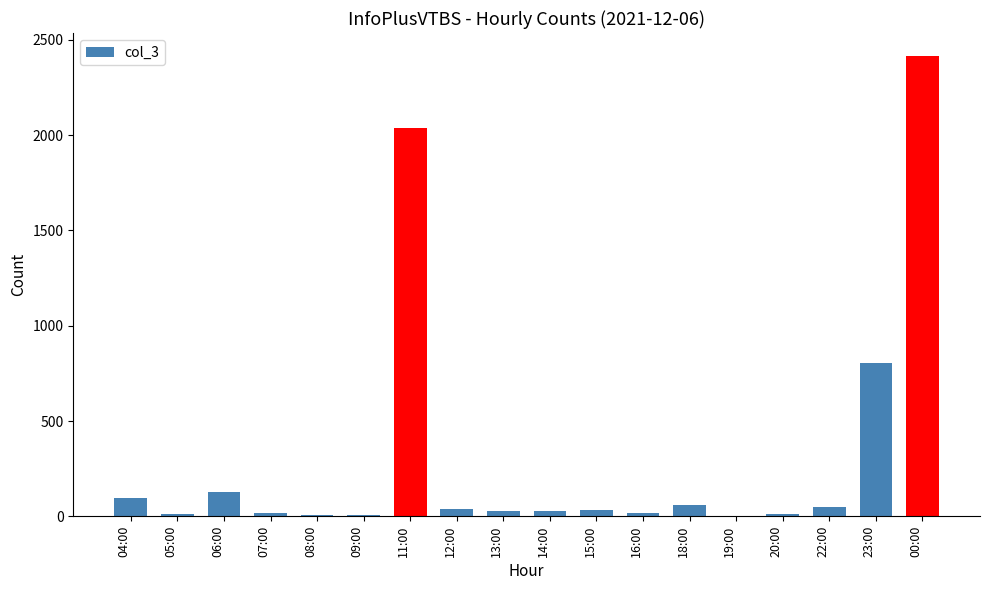

At which category does the chart reach its peak across all series?

00:00